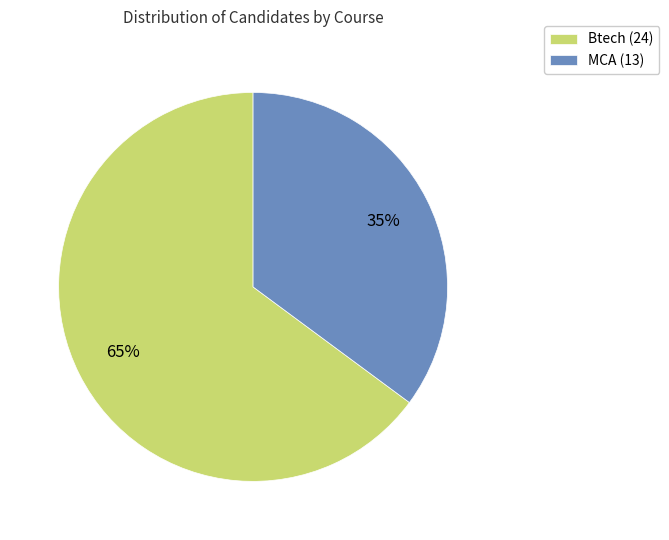

To the nearest percent, what is the difference between the largest and smallest slice percentages?

30%